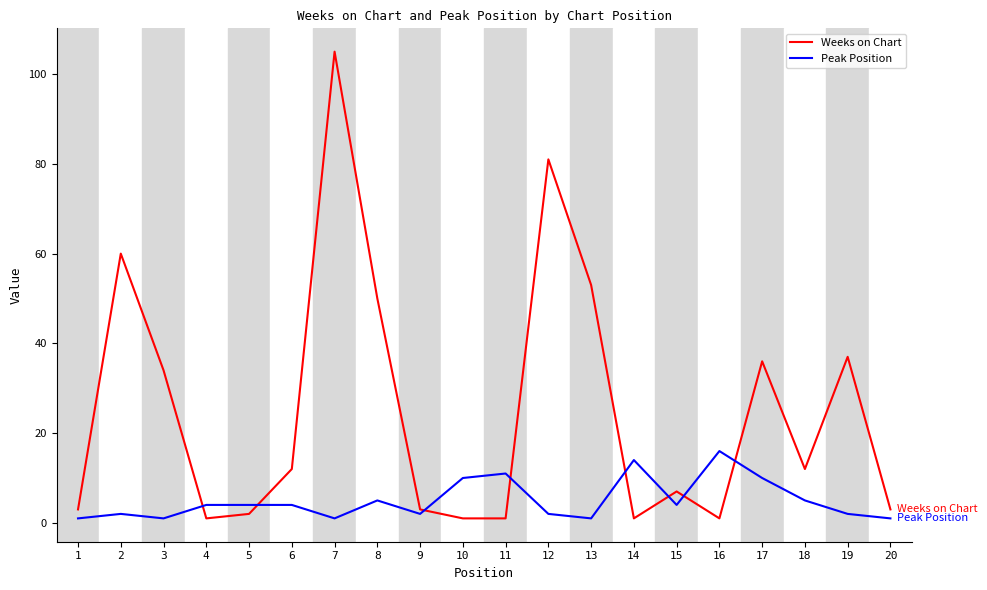

Which series has the widest spread of values?

Weeks on Chart